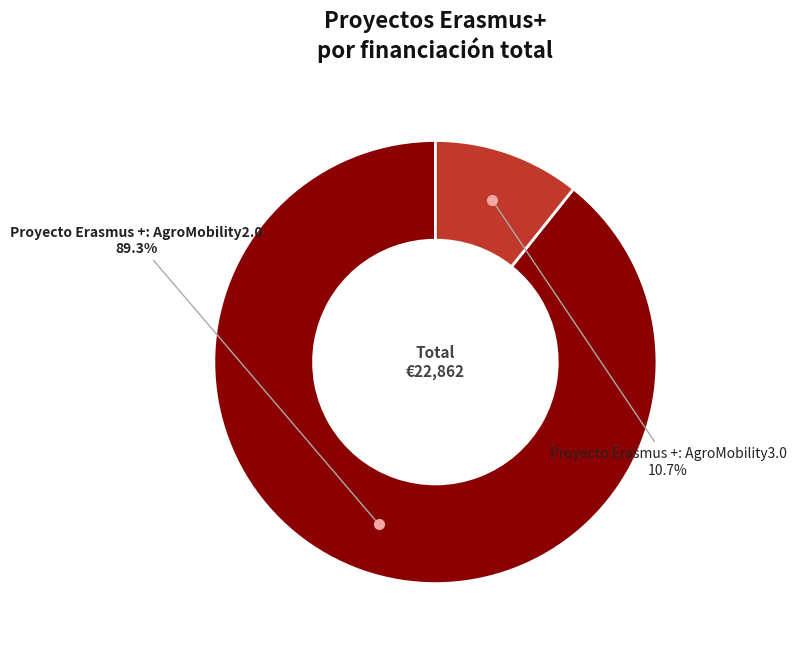

What is the ratio of the value at Proyecto Erasmus +: AgroMobility2.0 to the value at Proyecto Erasmus +: AgroMobility3.0?

8.3